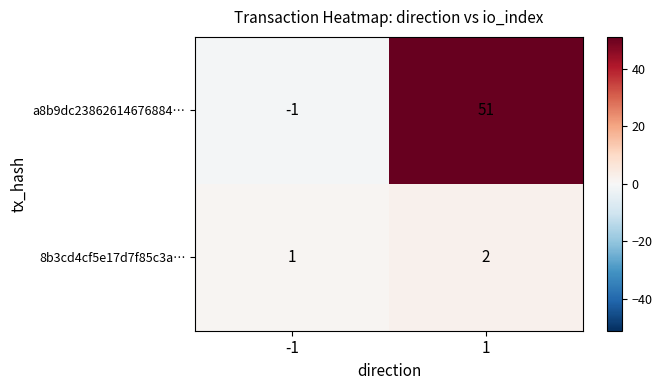

Is the value of 8b3cd4cf5e17d7f85c3a… at -1 greater than the value of a8b9dc23862614676884… at -1?

Yes